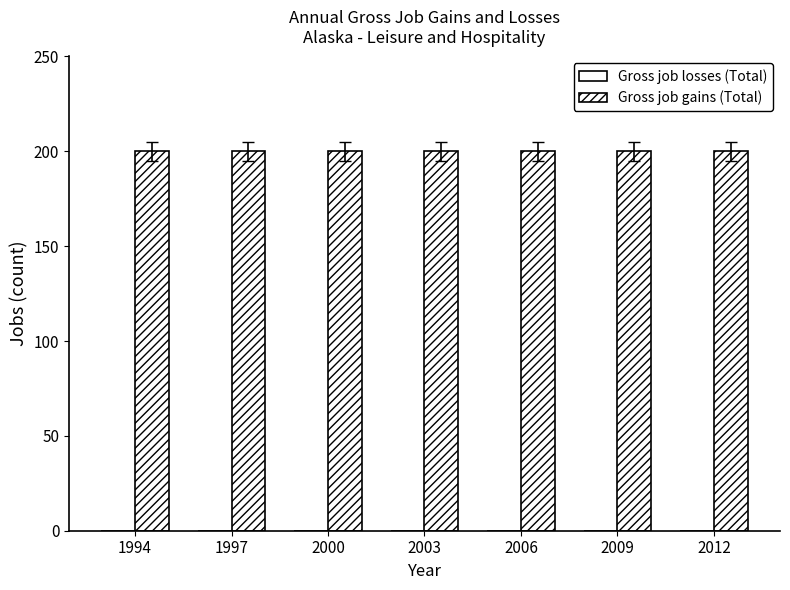

What is the difference between the highest and lowest values at 1994?

200